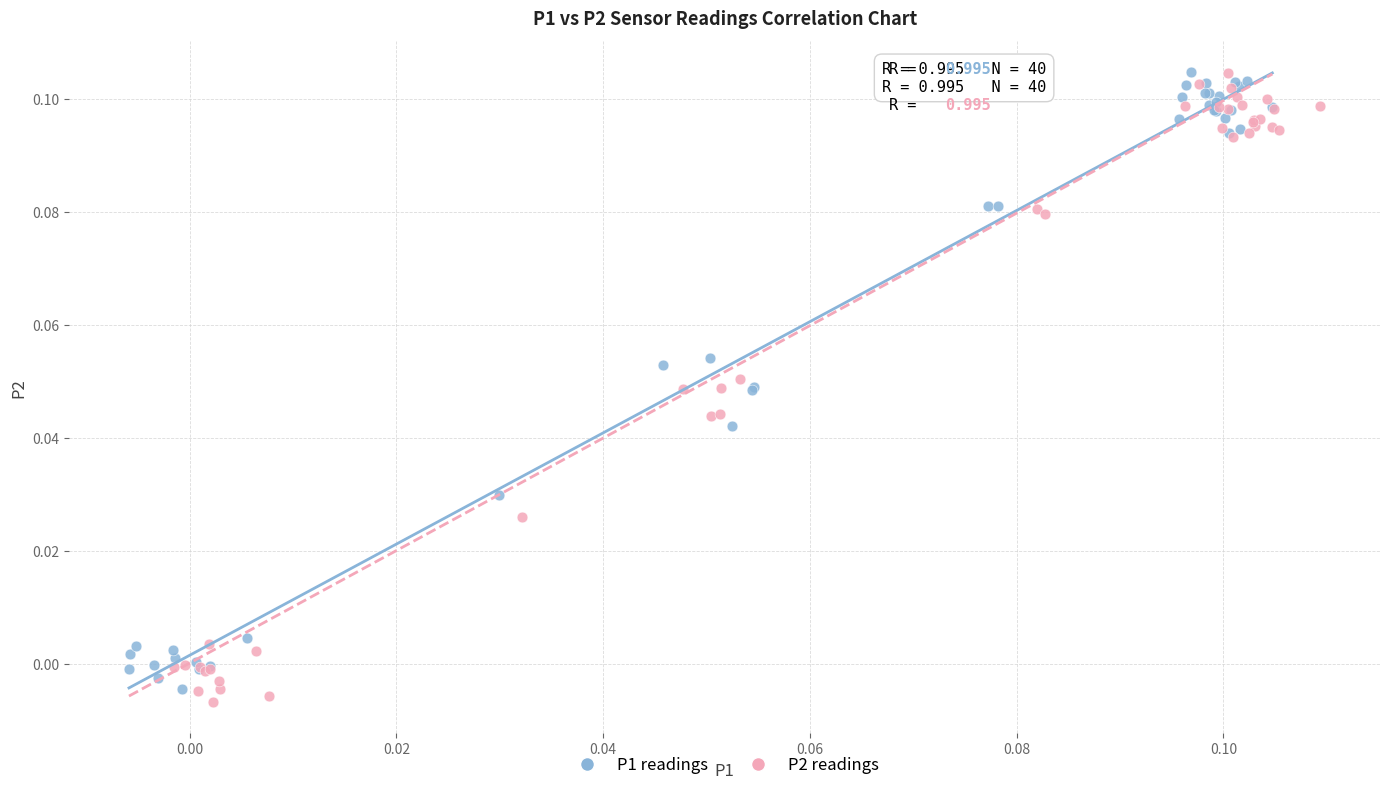

What are all the series names shown in the legend?

P1 readings, P2 readings